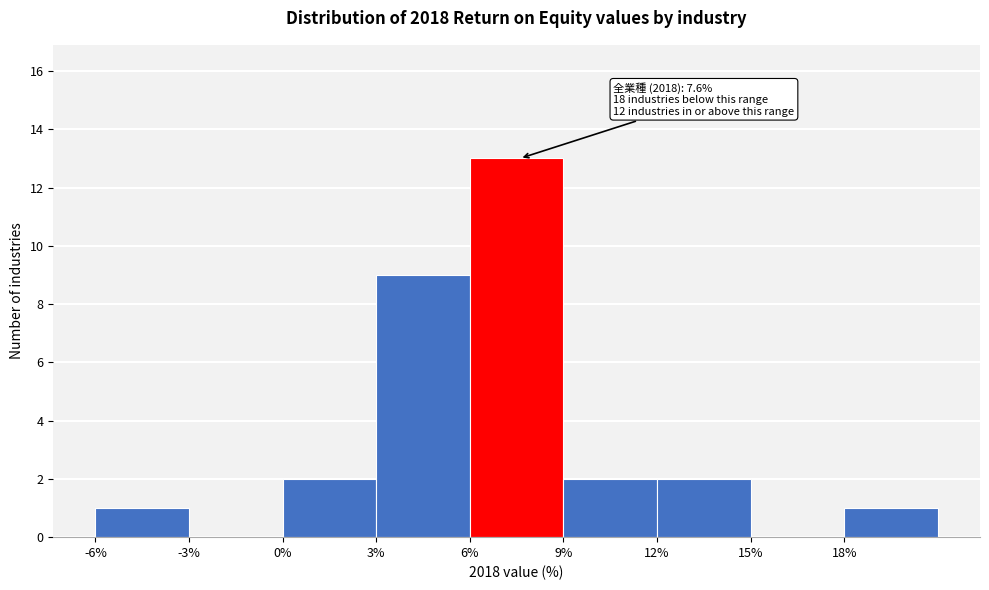

Which range on the x-axis has the tallest bar?

6 to 9